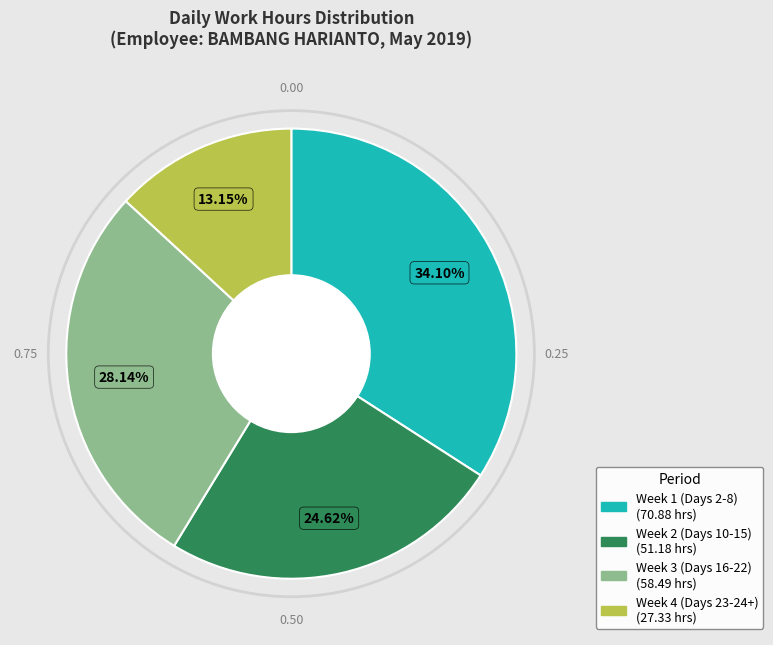

Is there a majority slice in this chart?

No